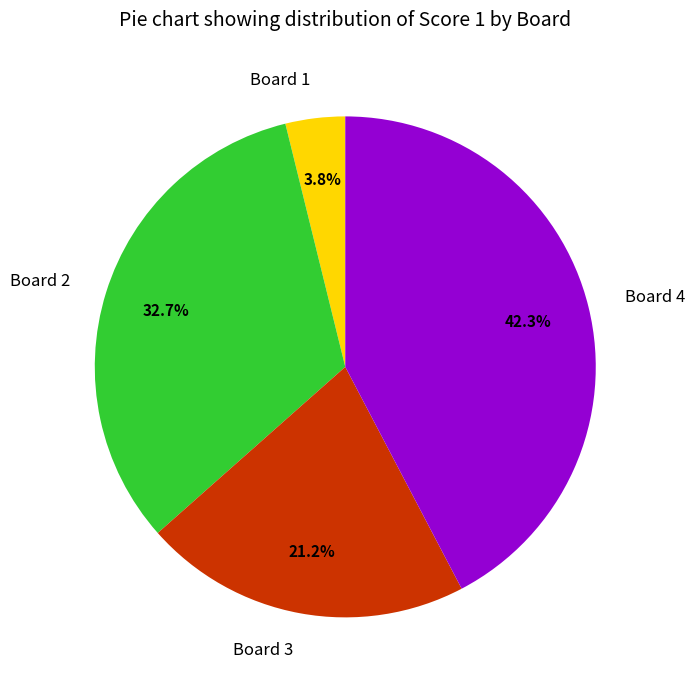

How many segments does this pie chart have?

4